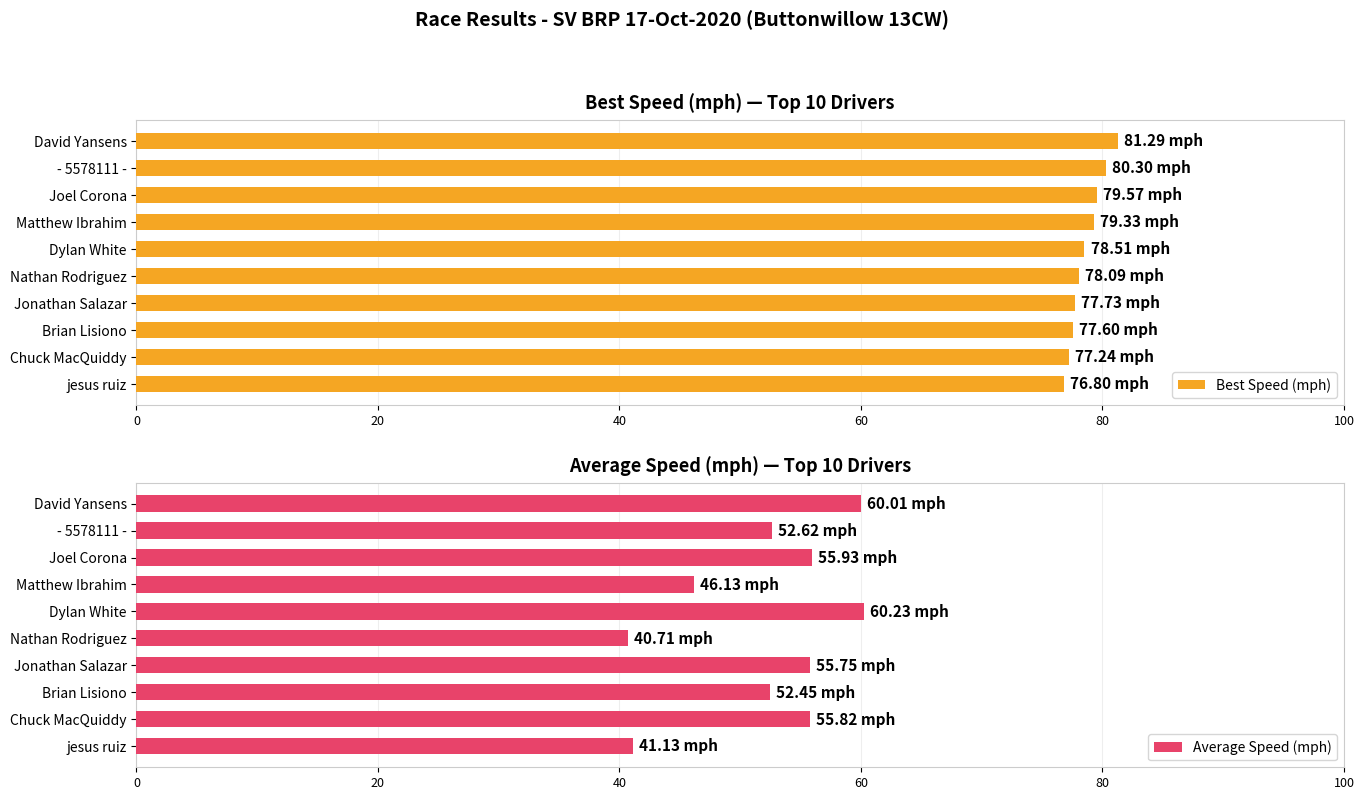

What is the difference between the second highest and second lowest values in the Best Speed (mph) series?

3.1